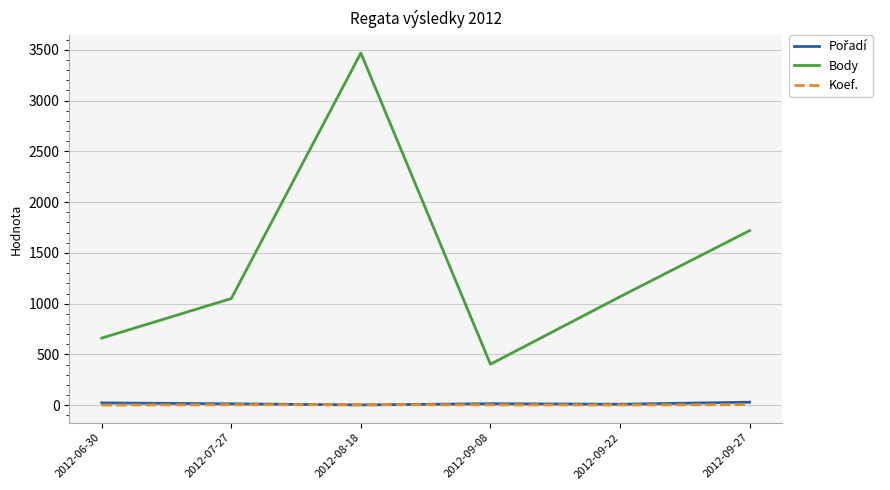

What is the lowest value of the Body series?

404